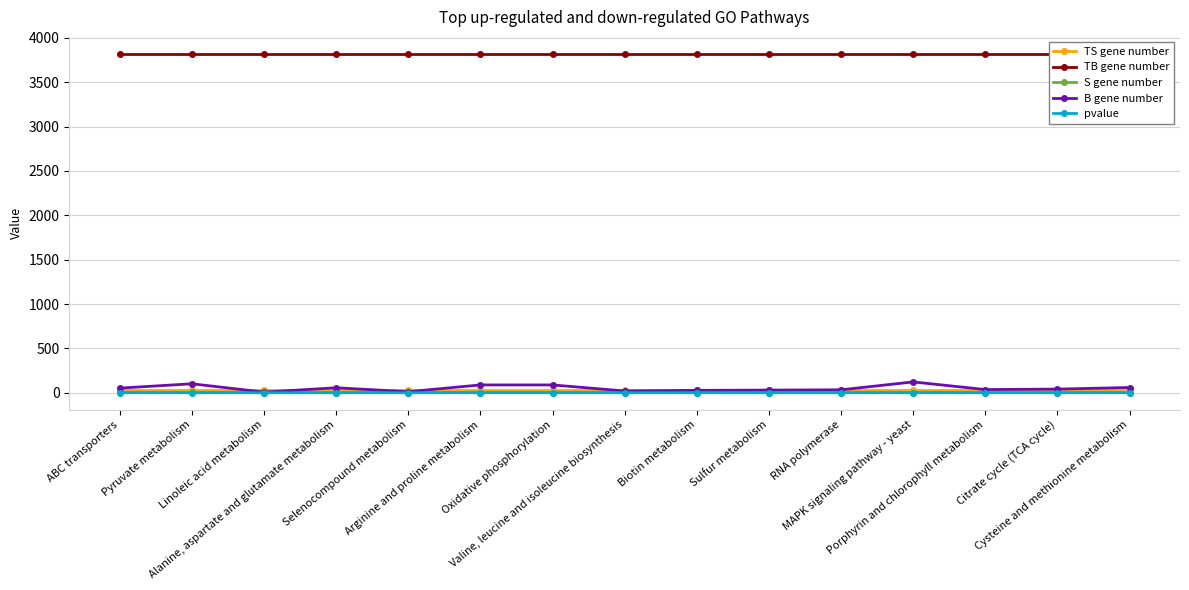

At which label does B gene number reach its peak?

MAPK signaling pathway - yeast